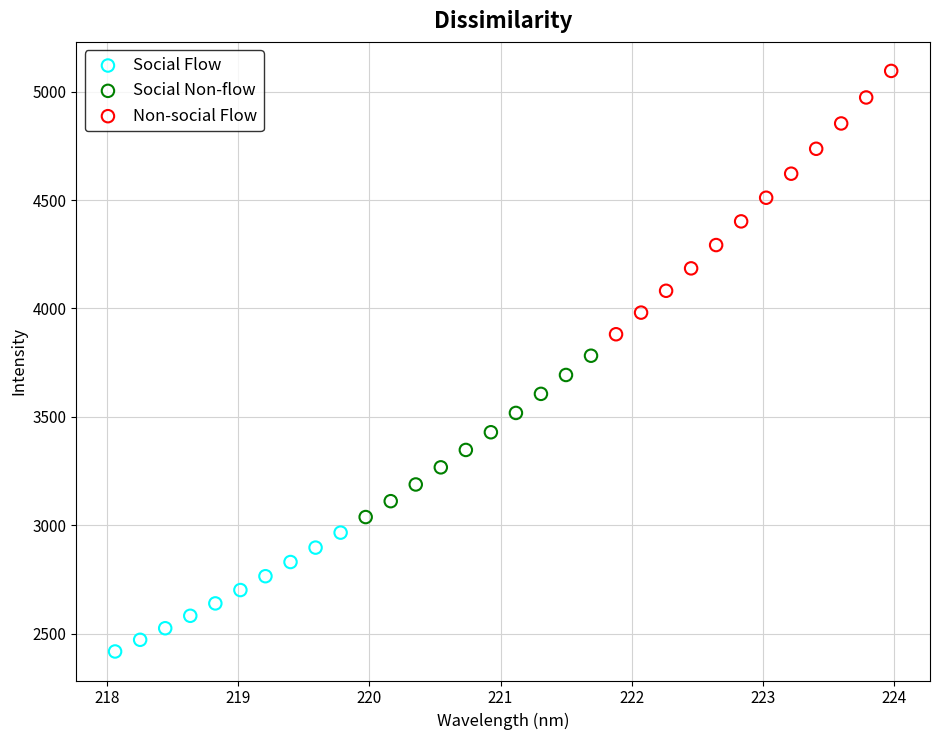

Which series reaches the minimum Y coordinate?

Social Flow